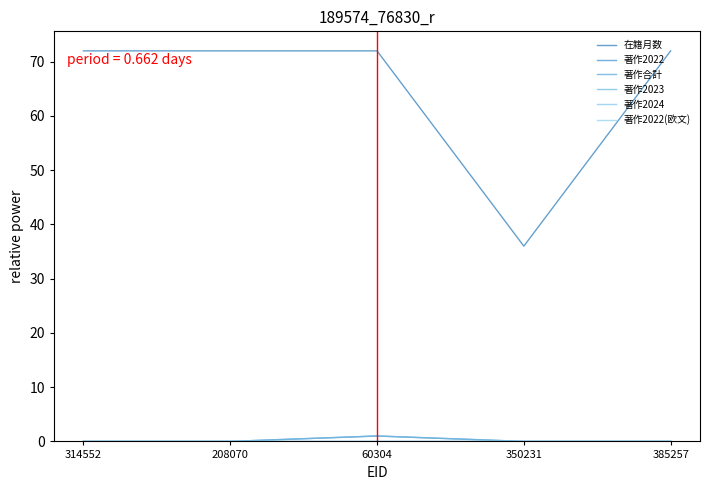

Does the chart have visible grid lines?

No